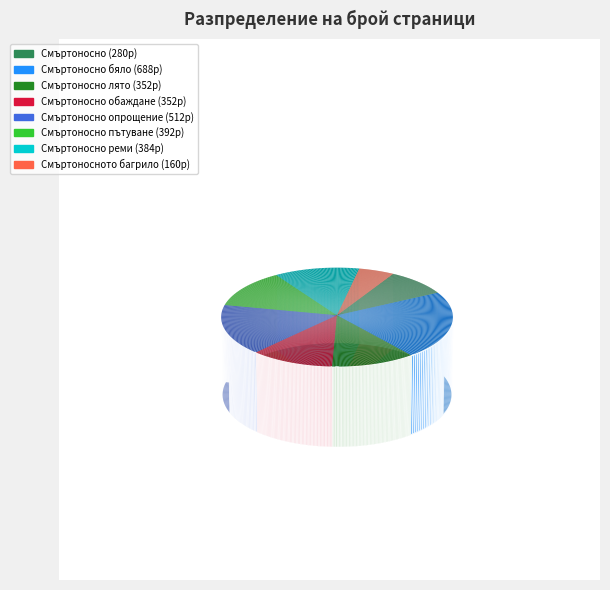

To the nearest percent, what is the difference between the largest and smallest slice percentages?

17%